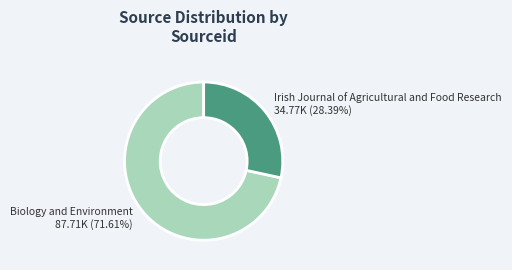

To the nearest percent, what is the average slice percentage?

50%